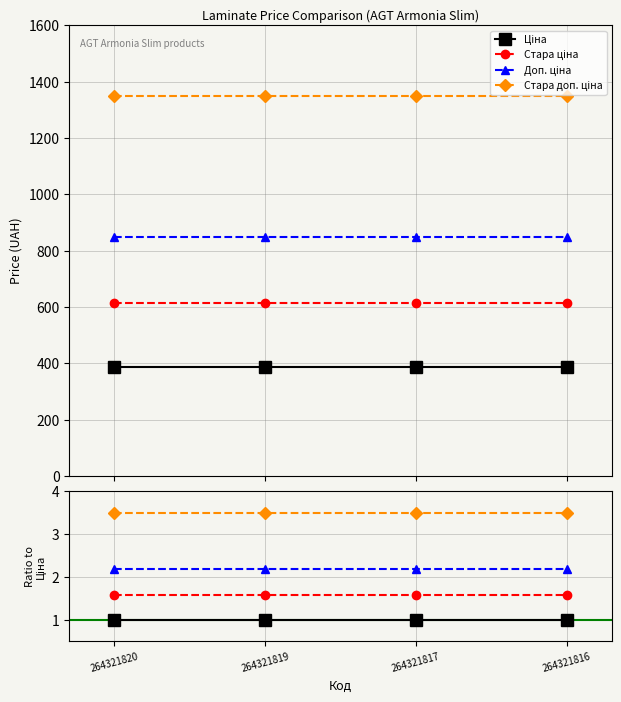

What is the value of the Стара ціна point at the 3rd from the left?

1.6